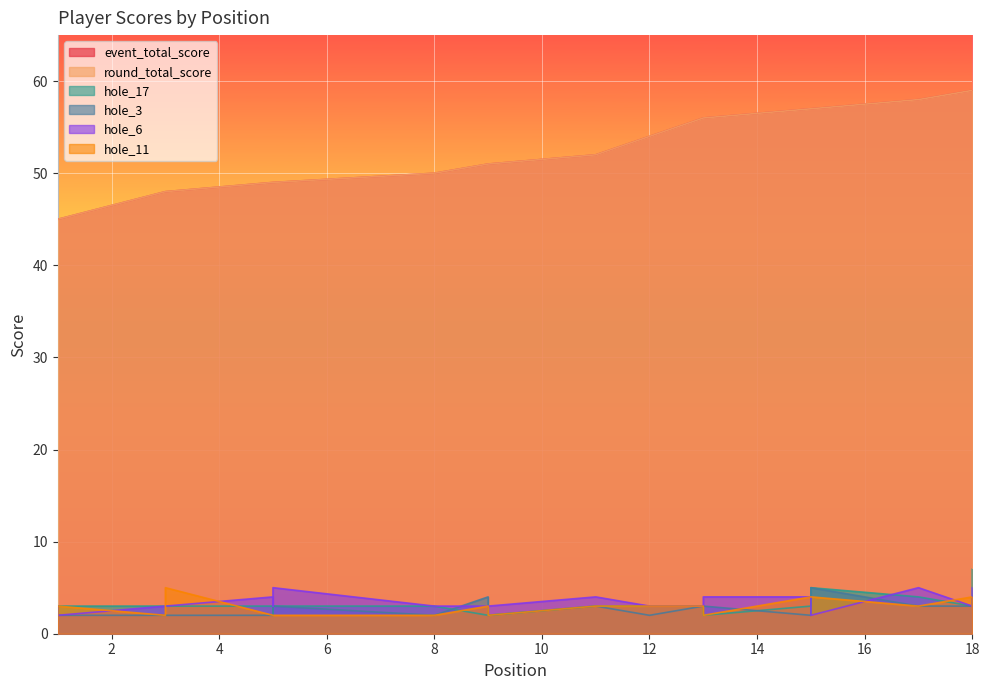

The value of hole_17 at 13 is 2. True or false?

True